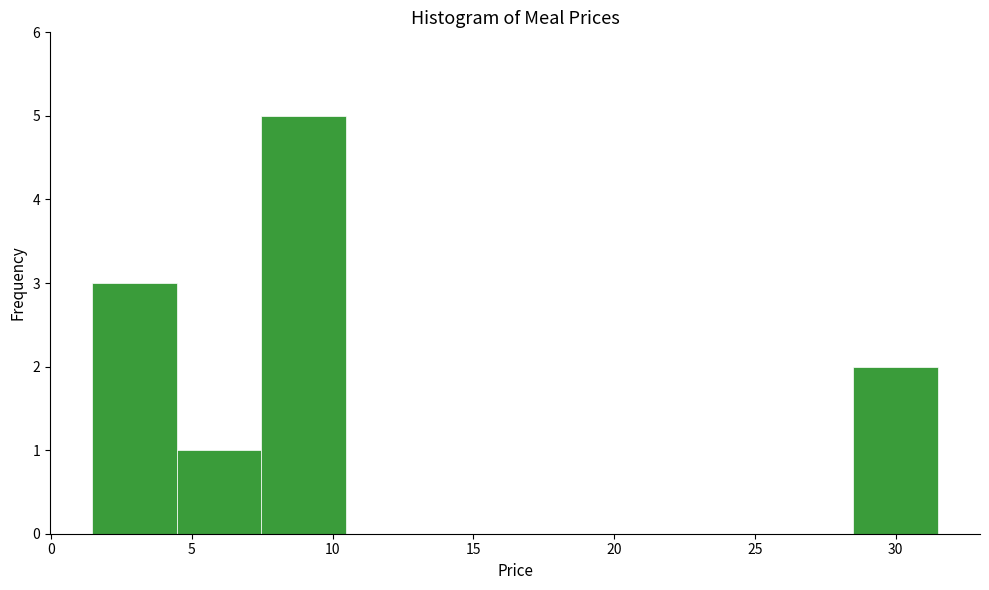

Reading left to right, list every bar in this chart as the range it spans on the x-axis followed by its height. Neither the bar edges nor the heights are printed on the chart, so give them approximately, as read against the axes.

1.5 to 4.5: 3
4.5 to 7.5: 1
7.5 to 10.5: 5
10.5 to 13.5: 0
13.5 to 16.5: 0
16.5 to 19.5: 0
19.5 to 22.5: 0
22.5 to 25.5: 0
25.5 to 28.5: 0
28.5 to 31.5: 2